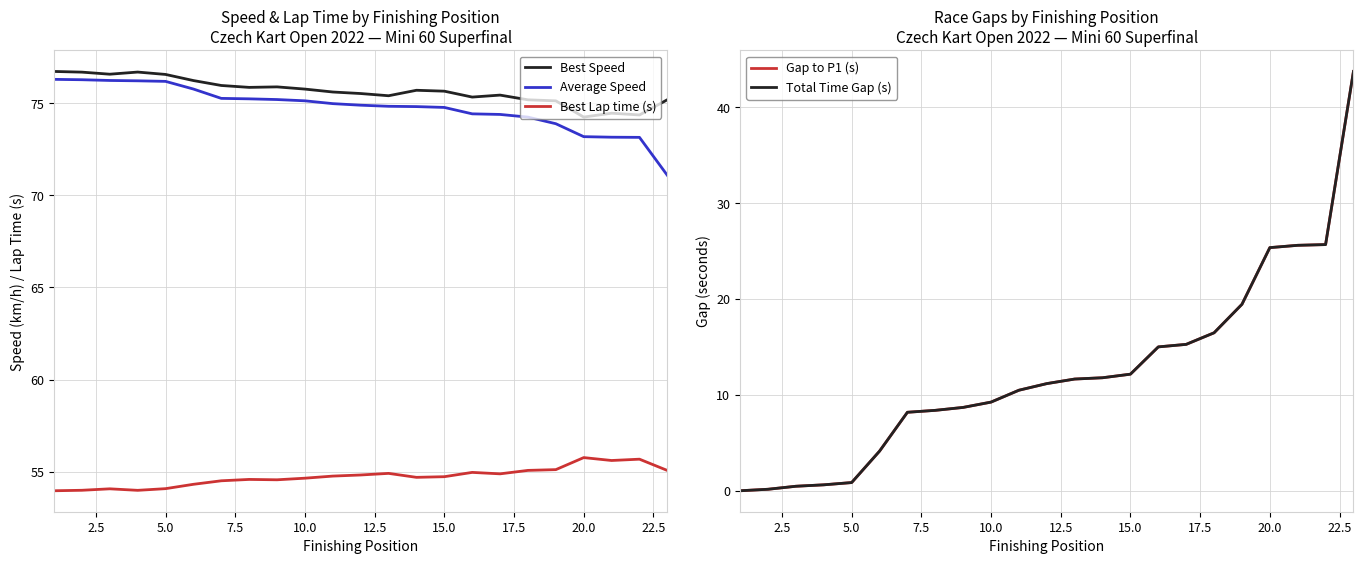

Which series has the largest total across all categories?

Best Speed